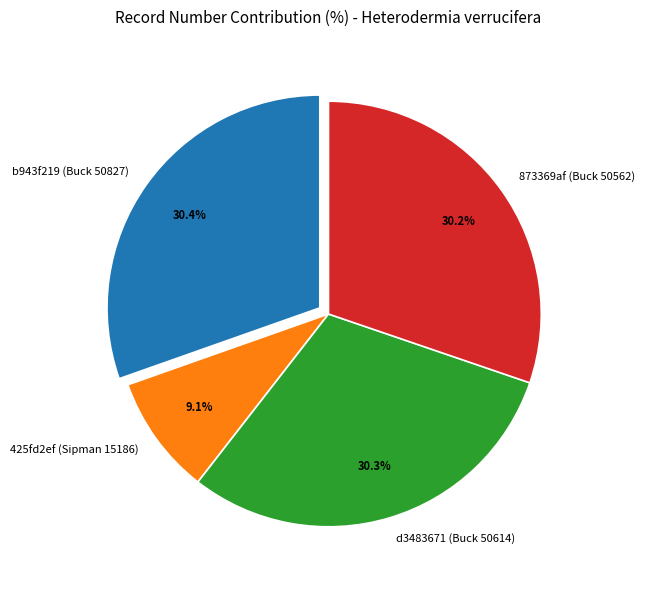

Which slice is the smallest?

425fd2ef (Sipman 15186)